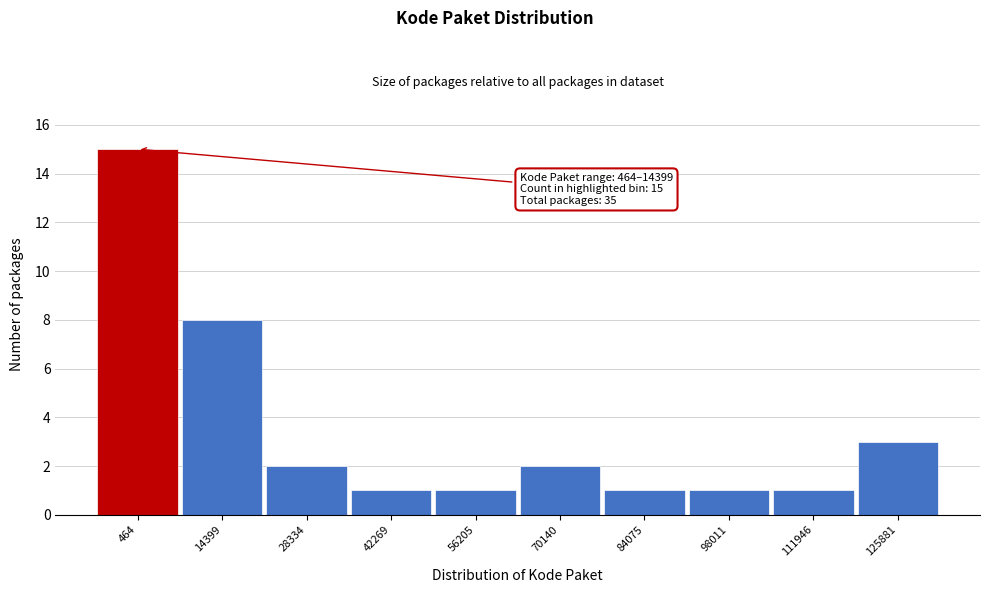

Reading left to right, list all the values displayed in this chart.

15	8	2	1	1	2	1	1	1	3